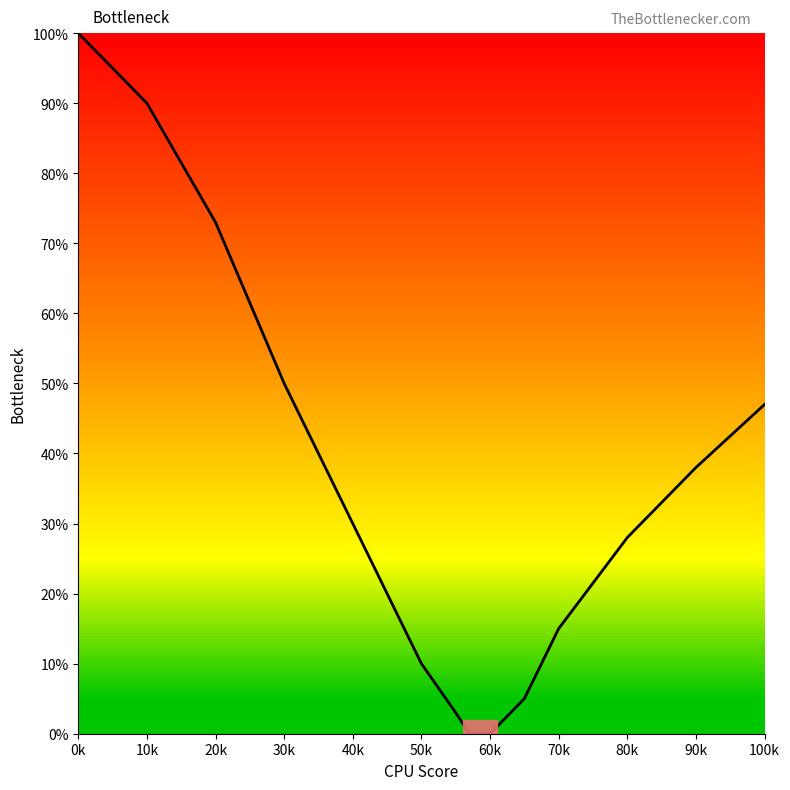

How many data points does each series have?

14